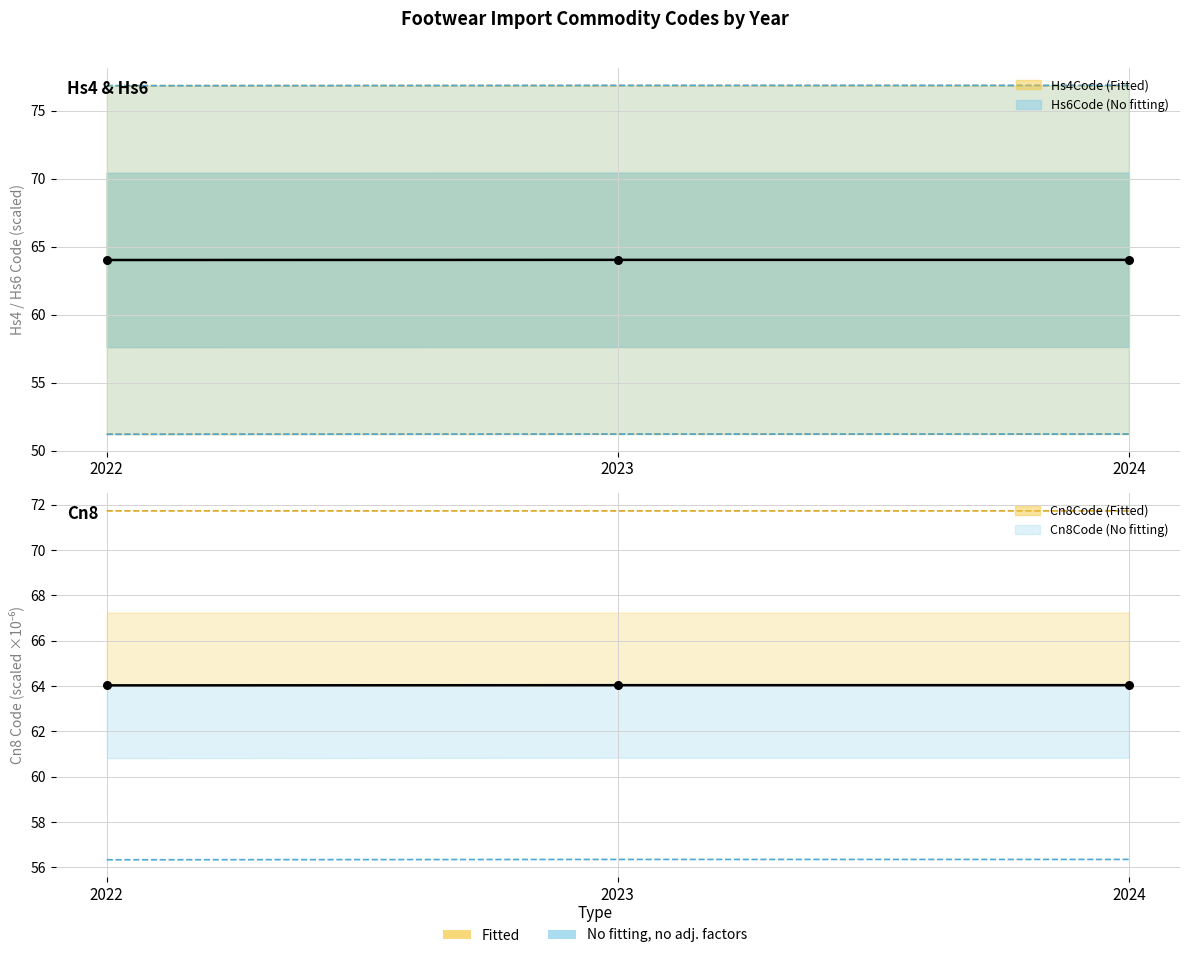

At which category is the sum across all series the highest?

2024